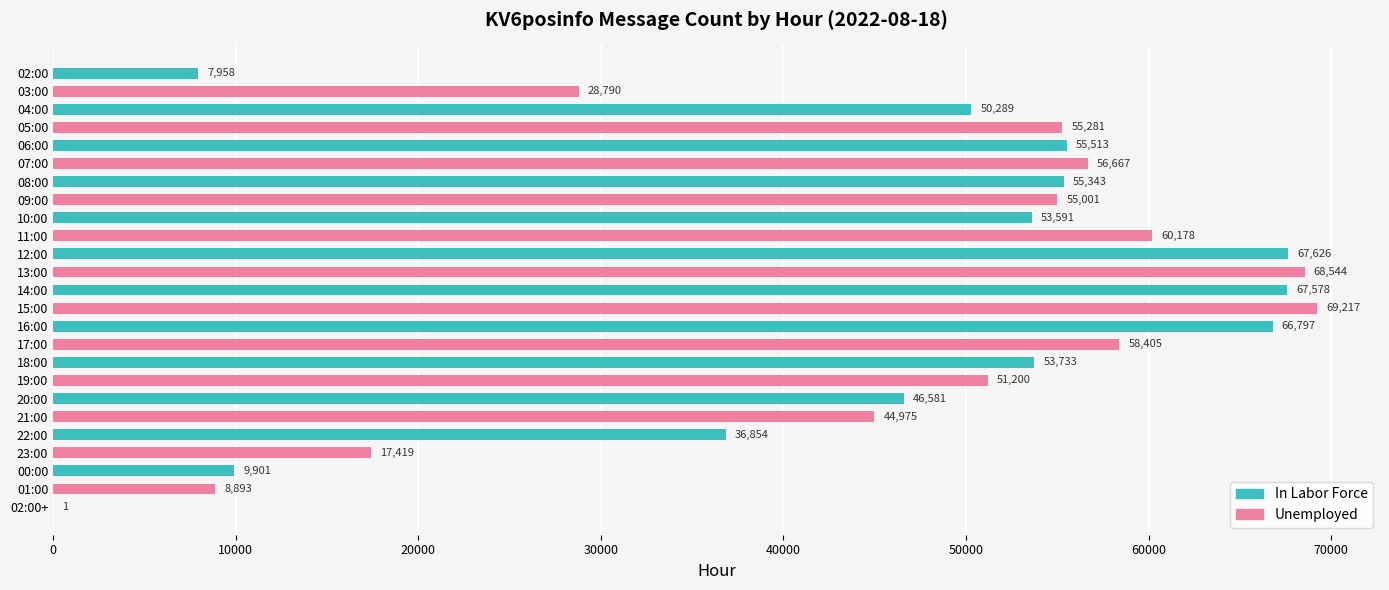

The chart shows a value of 74257 at 19:00. True or false?

False